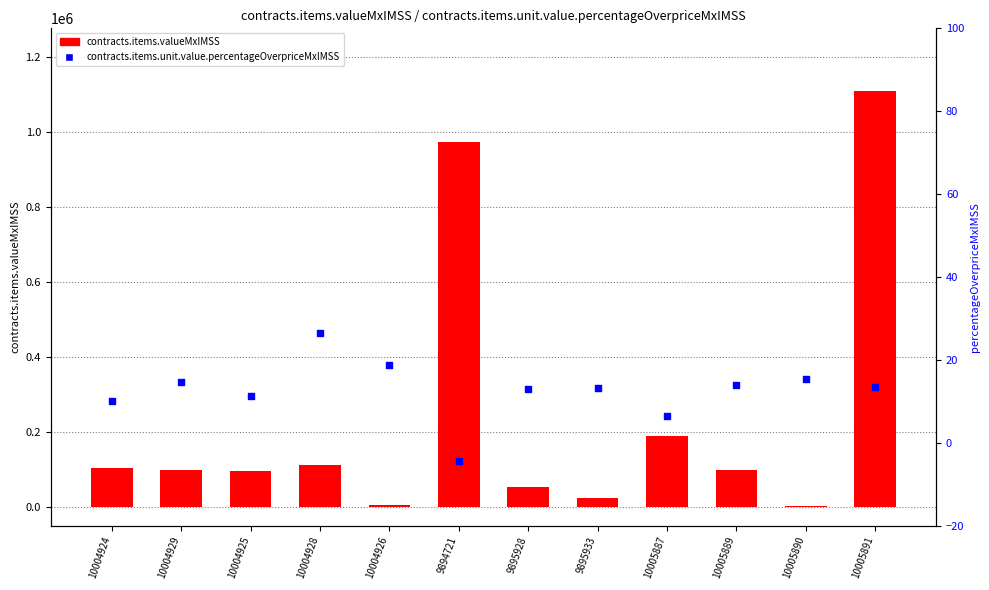

Which series contains the highest Y value?

contracts.items.valueMxIMSS